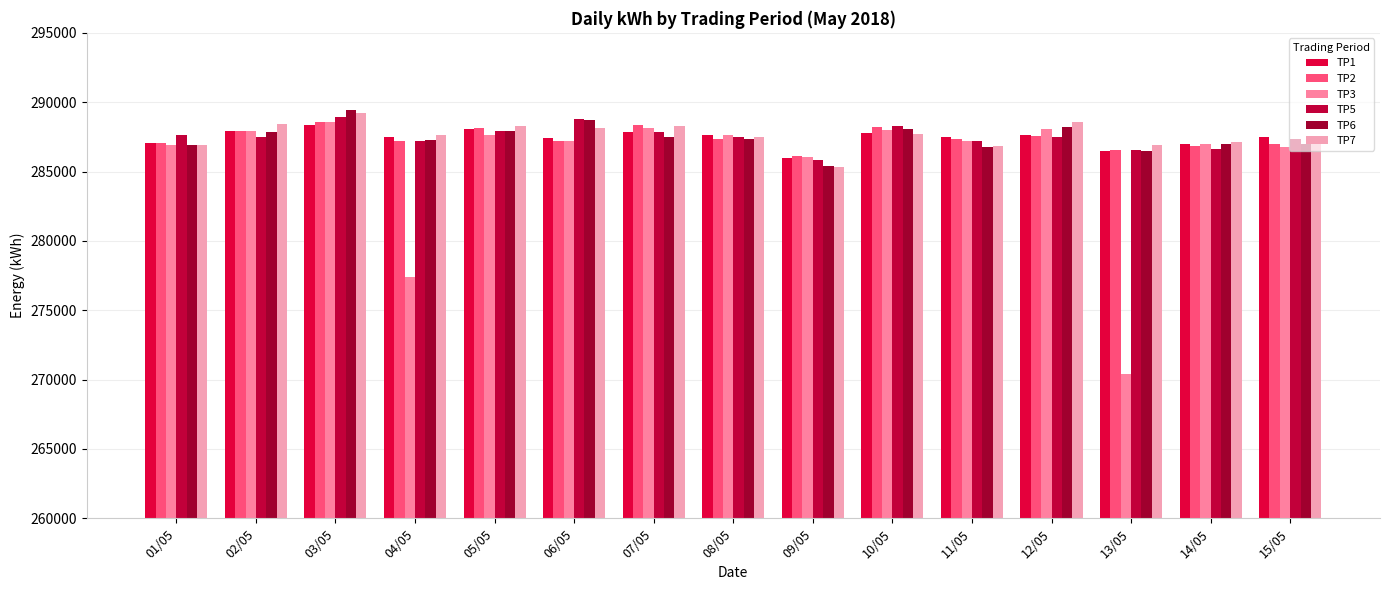

Is the value of TP6 at 09/05 greater than the value of TP1 at 12/05?

No